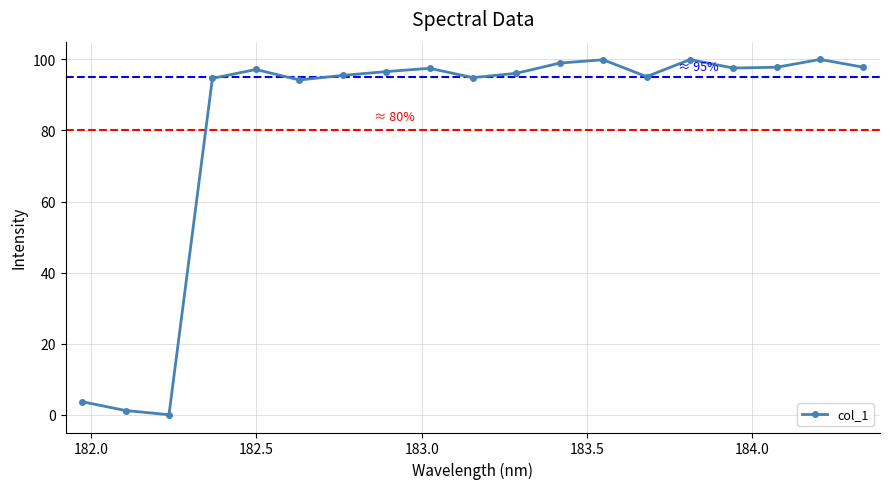

What is the value of the 5th point from the left?

97.2